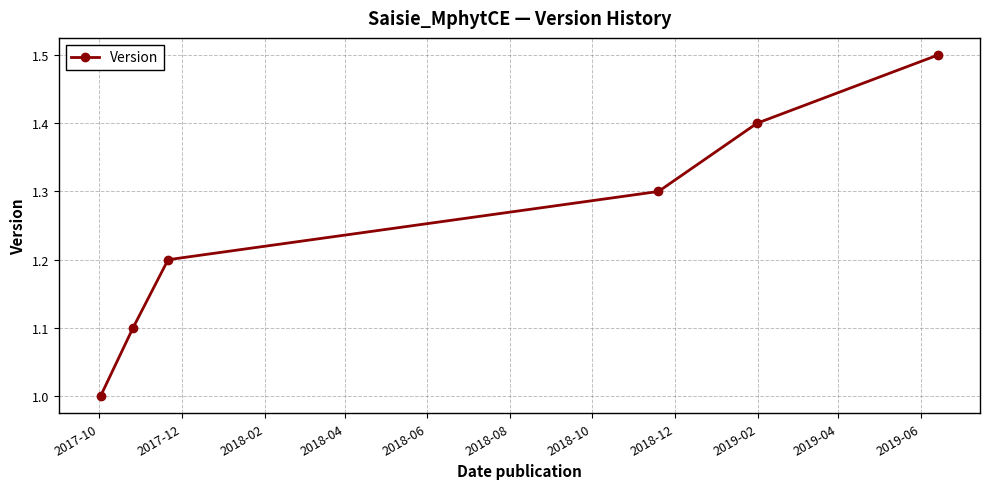

What is the smallest value displayed?

1.0